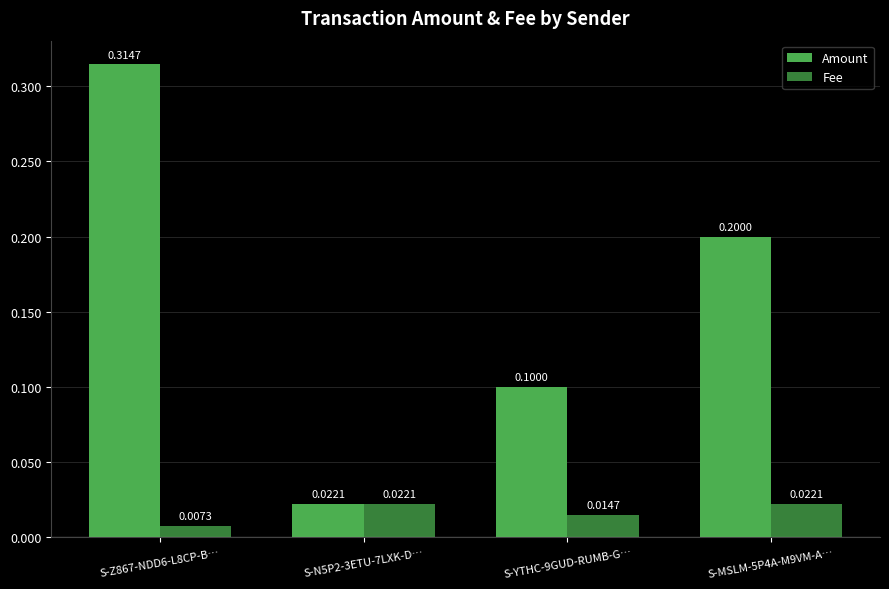

Which series has the largest range (max minus min)?

Amount